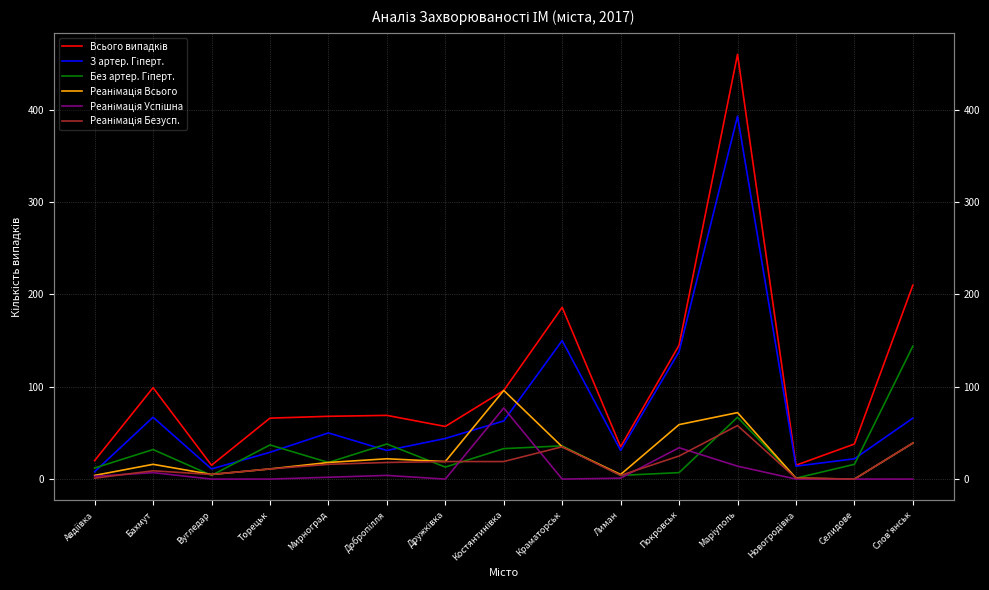

What is the spread (max minus min) of values at Добропілля?

65